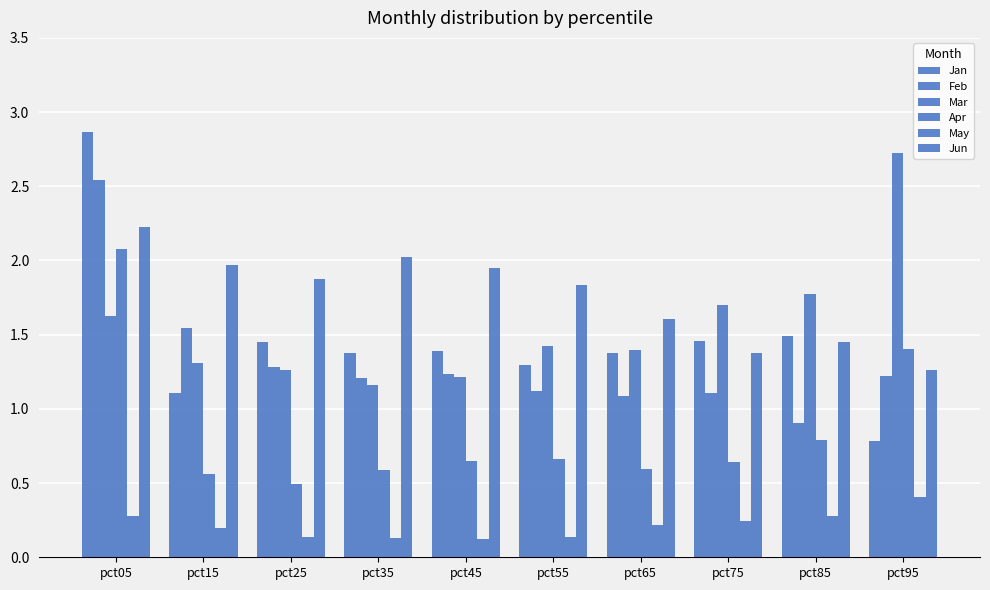

How many data points does each series have?

10